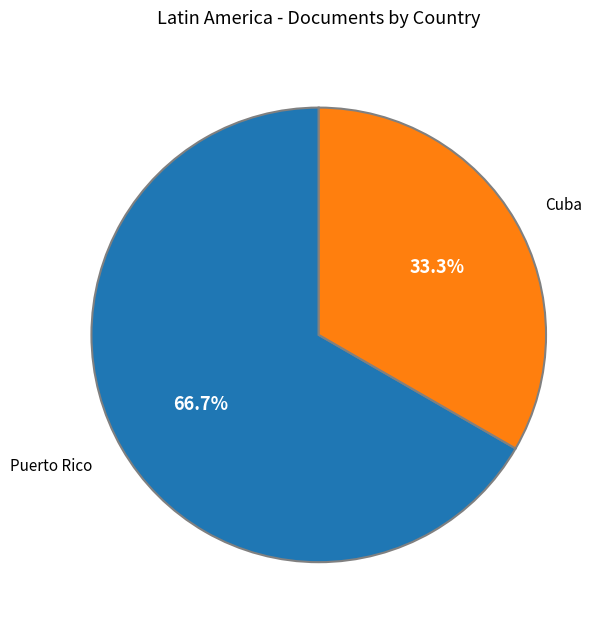

How many segments does this pie chart have?

2